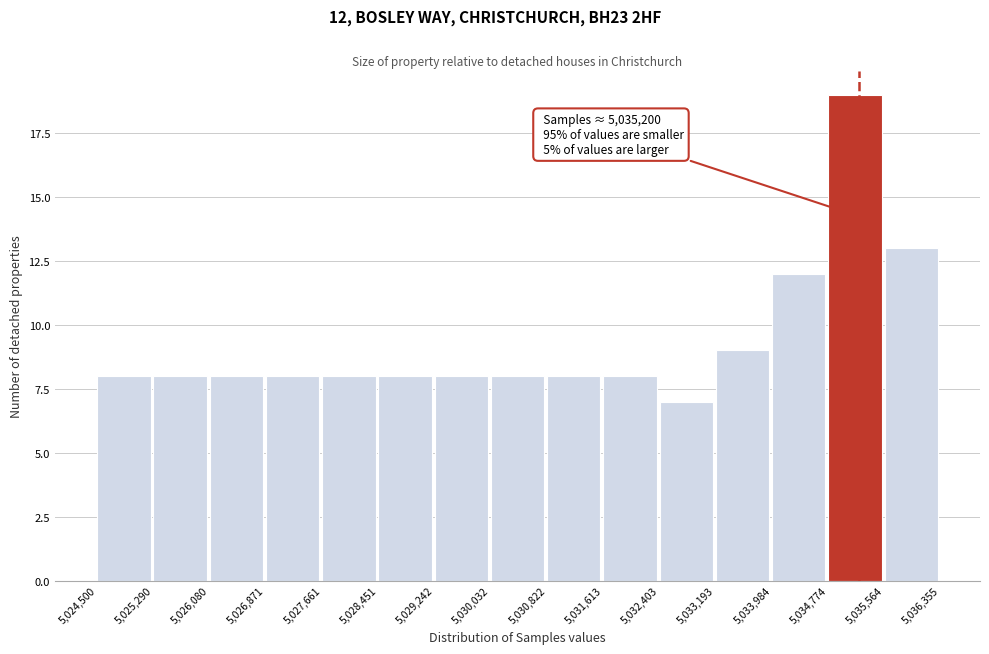

Over which range of the x-axis is the bar tallest?

5,034,774 to 5,035,564